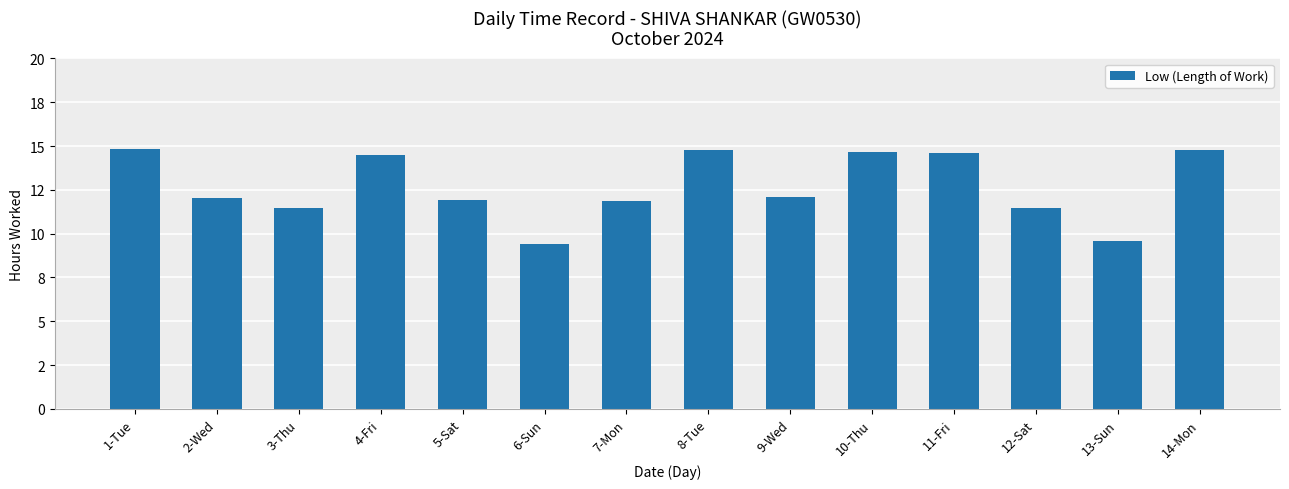

Which label corresponds to the smallest value in the chart?

6-Sun